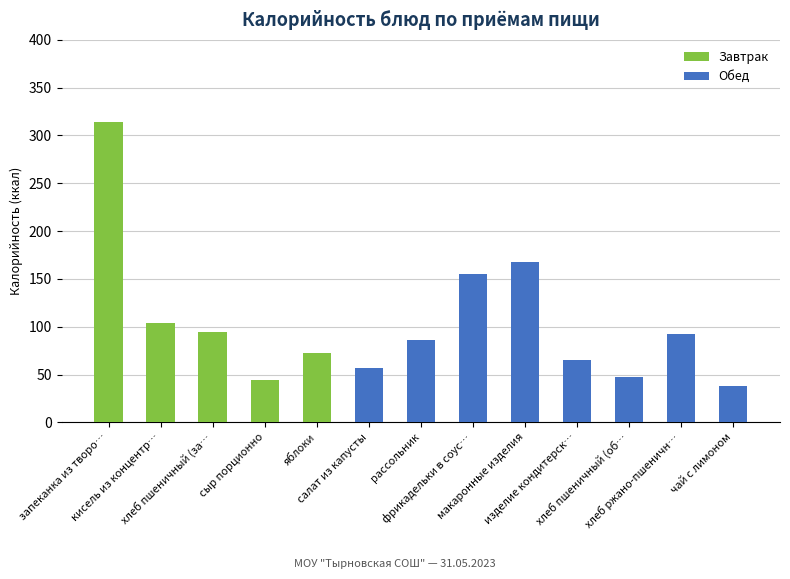

What is the average value?

102.8